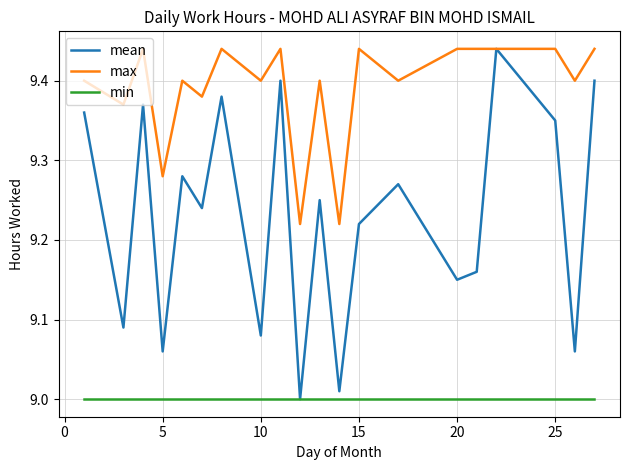

Which series has the largest total across all categories?

max